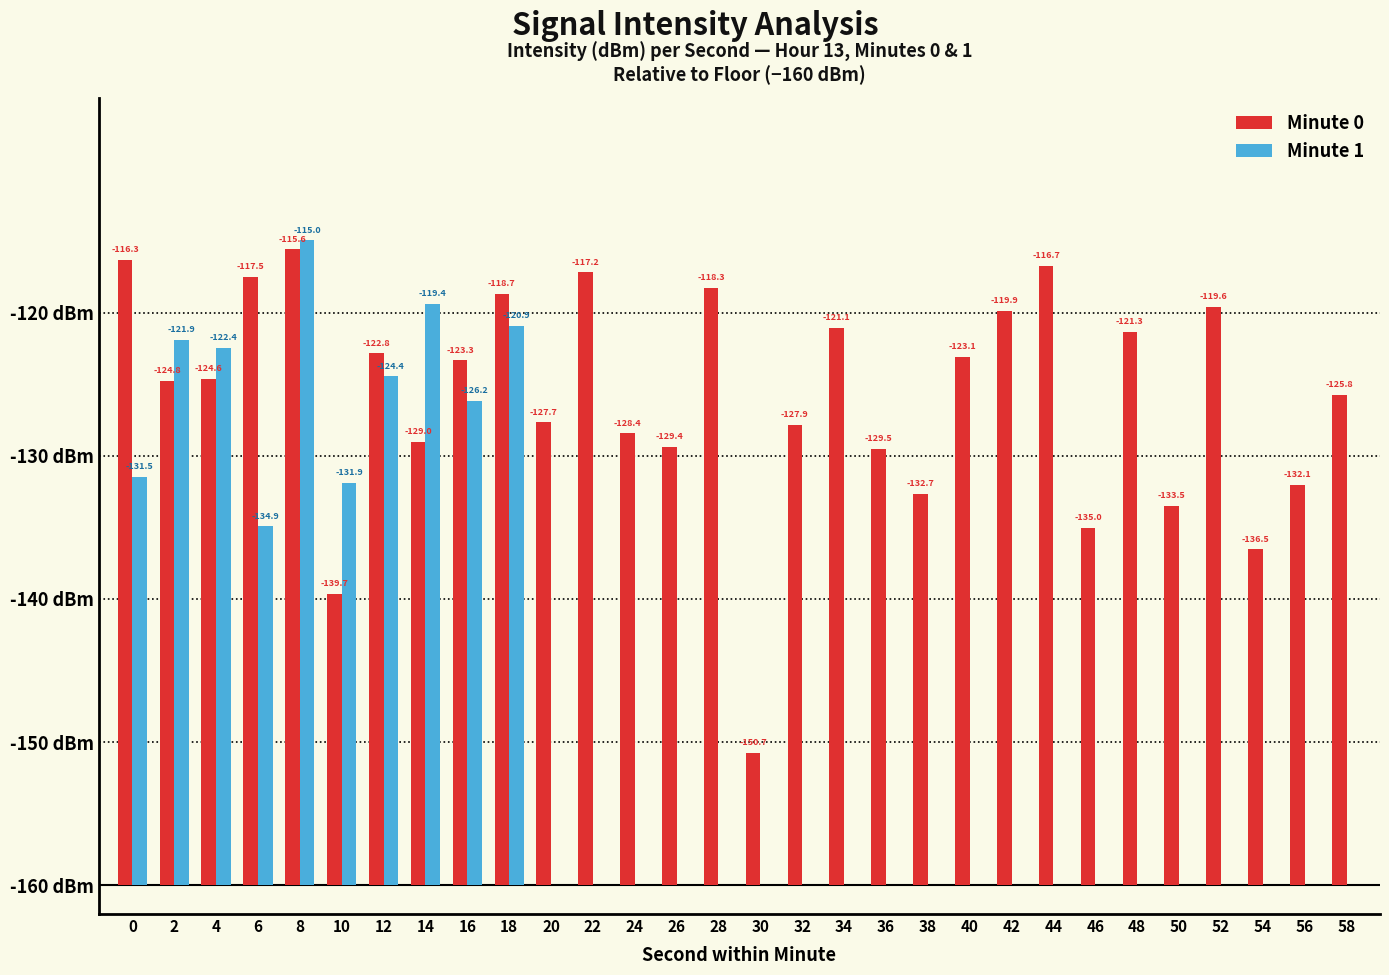

The value of Minute 1 at 2 is 38.1. True or false?

True